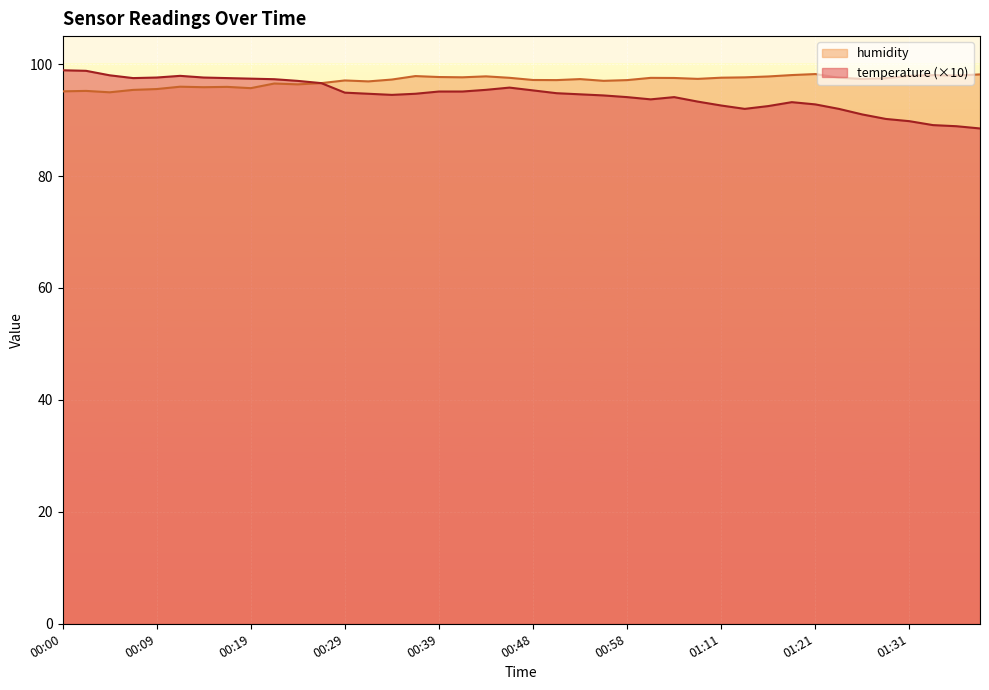

Rank the series by their maximum value, from lowest to highest.

humidity, temperature